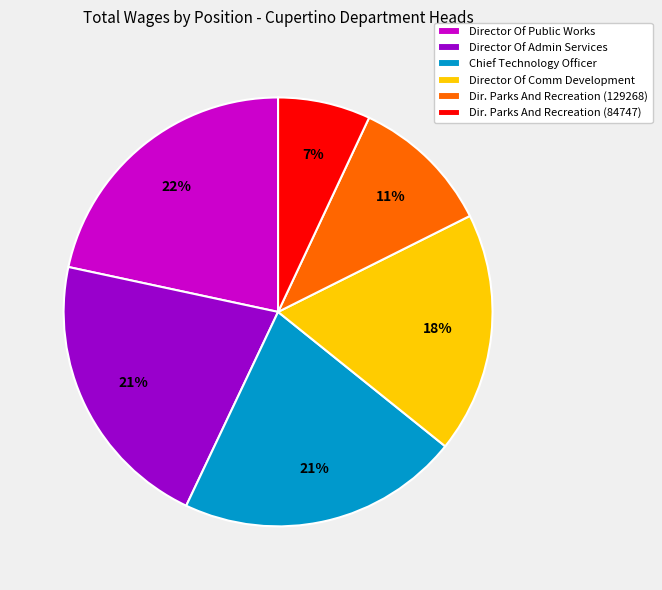

Is the sum of Dir. Parks And Recreation (84747) and Director Of Admin Services greater than half?

No